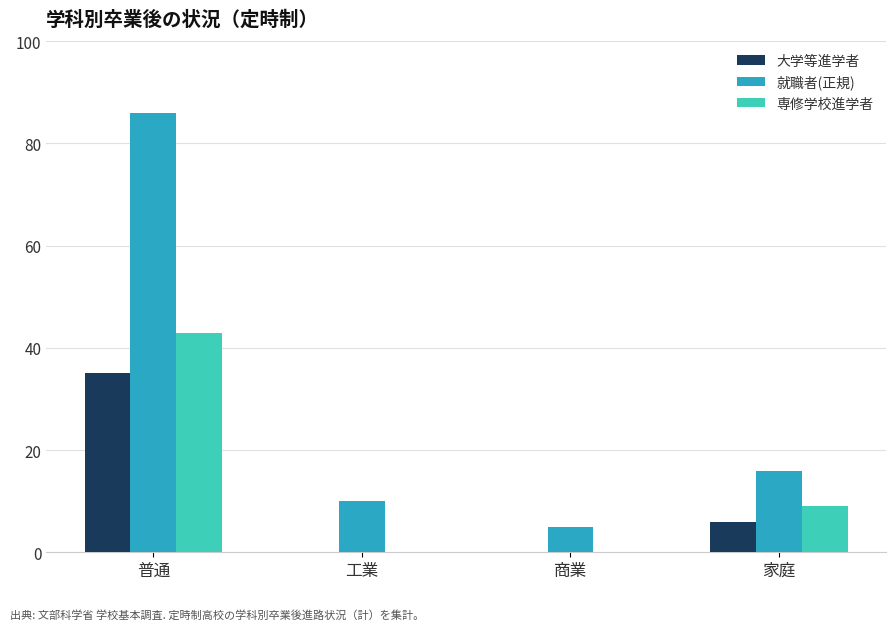

What is the maximum value for 就職者(正規)?

86